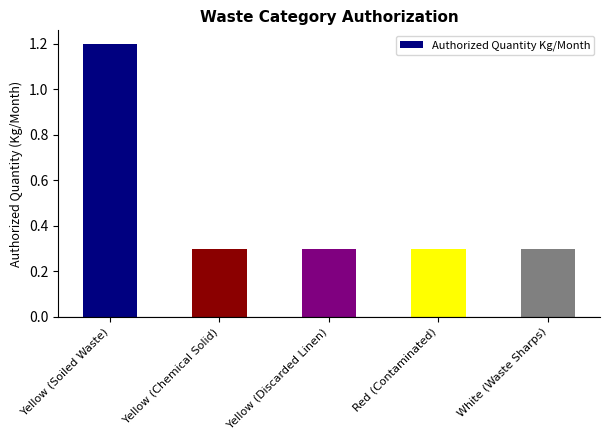

Count the values in the range 0 to 1.

4